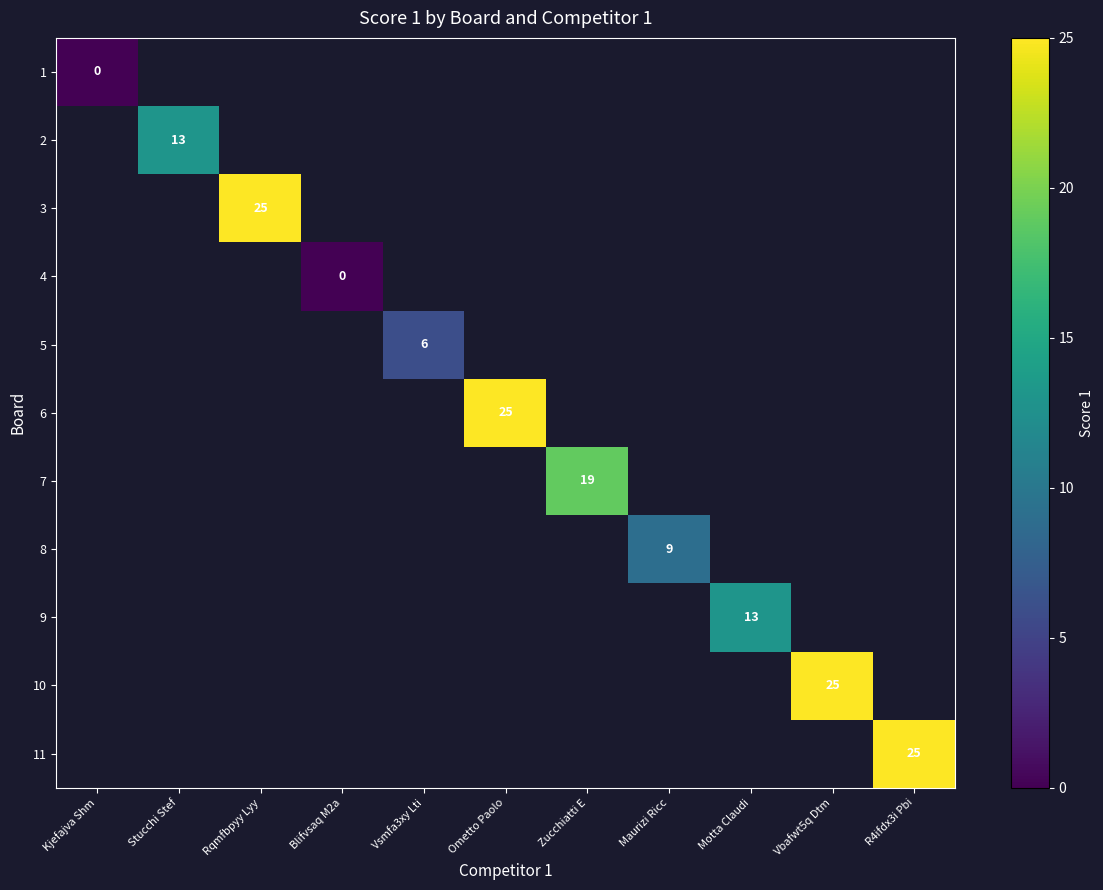

At which category does the chart reach its minimum across all series?

Kjefajva Shm